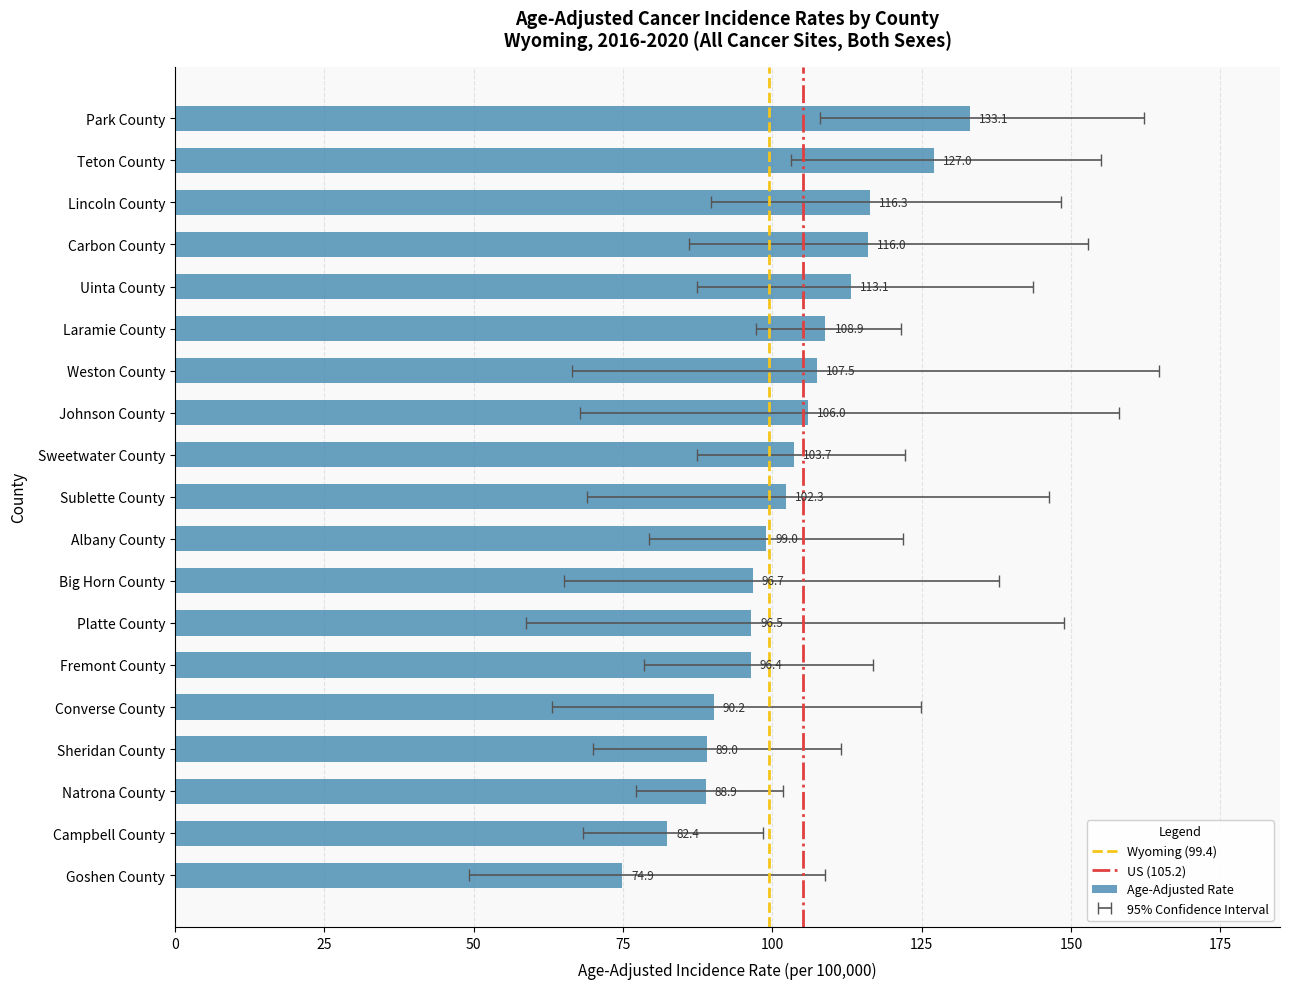

How many distinct data groups are displayed?

3